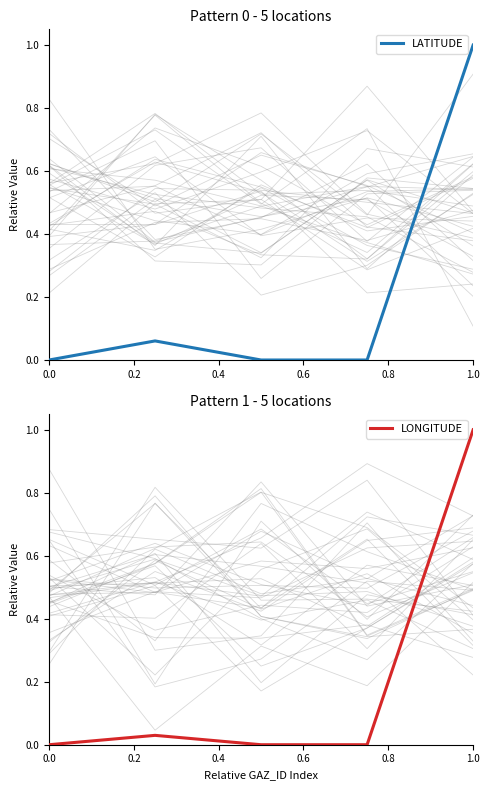

Which category has the highest value in the LATITUDE series?

1.0